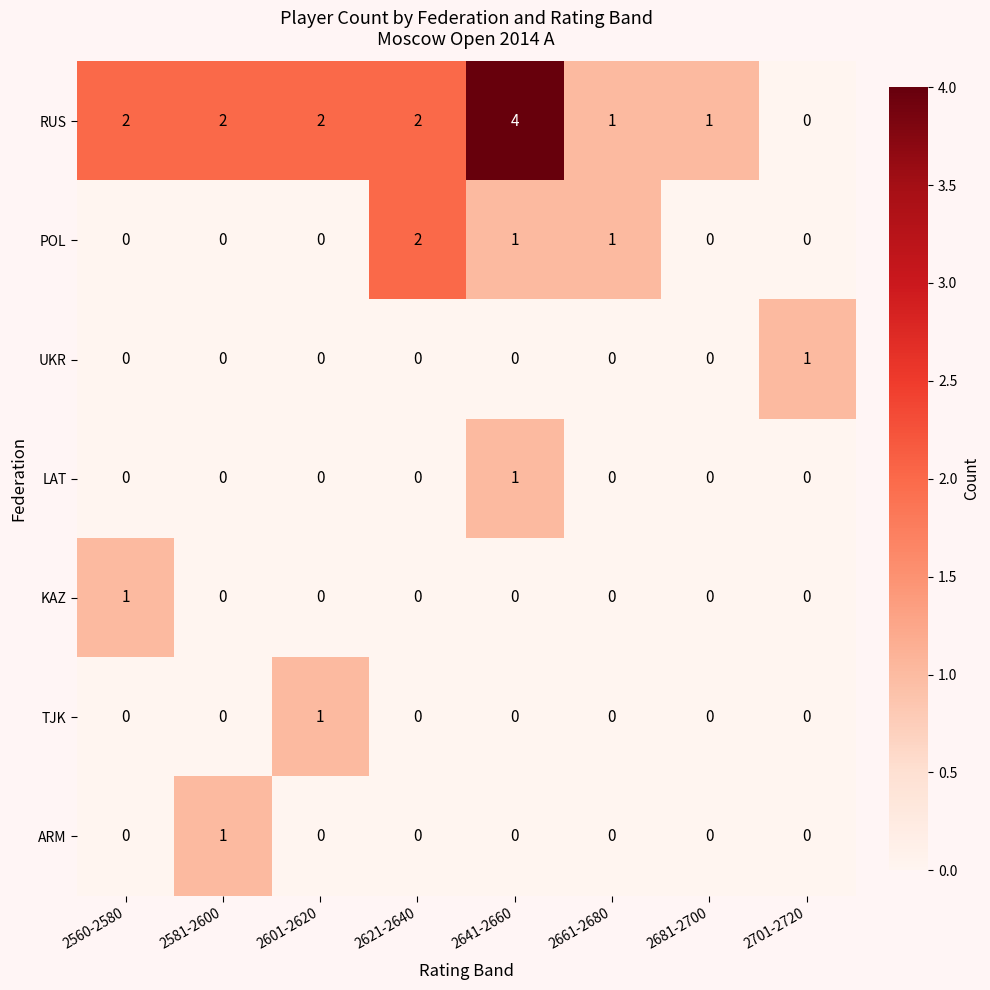

Which series has the largest range (max minus min)?

RUS